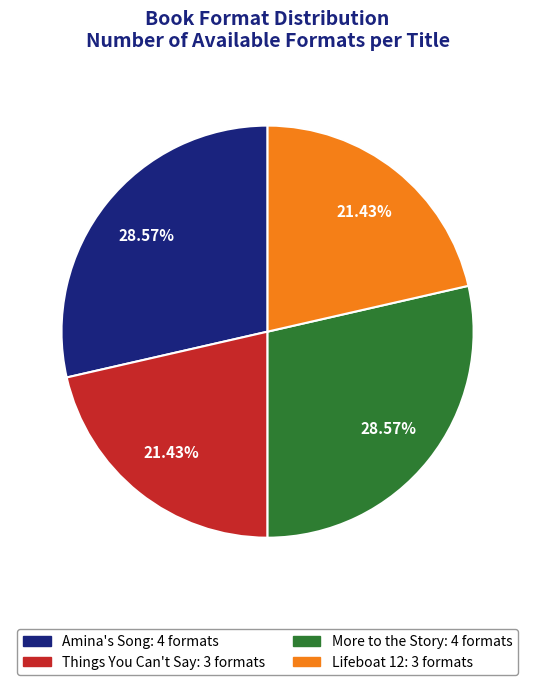

The Lifeboat 12 slice represents 21% of the pie. True or false?

True